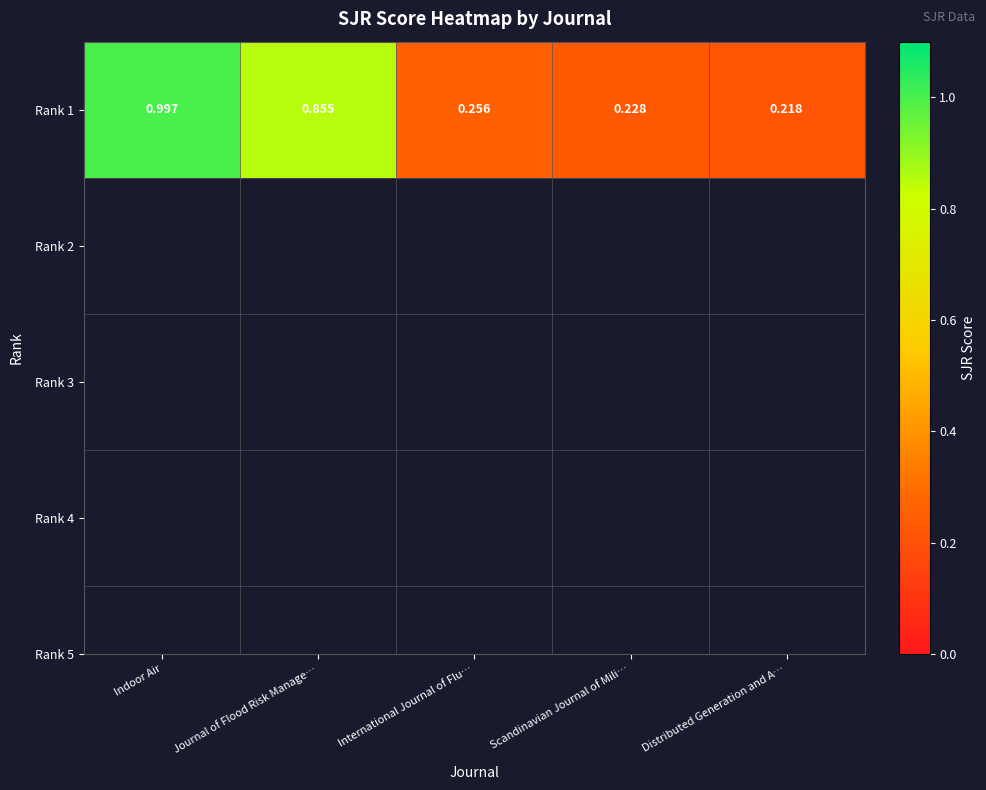

Which label corresponds to the largest value in the chart?

Indoor Air